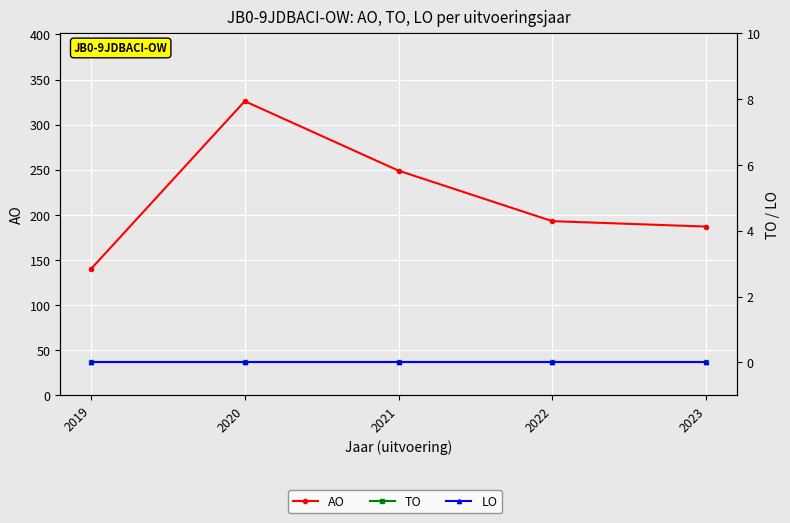

What are all the series names shown in the legend?

AO, TO, LO